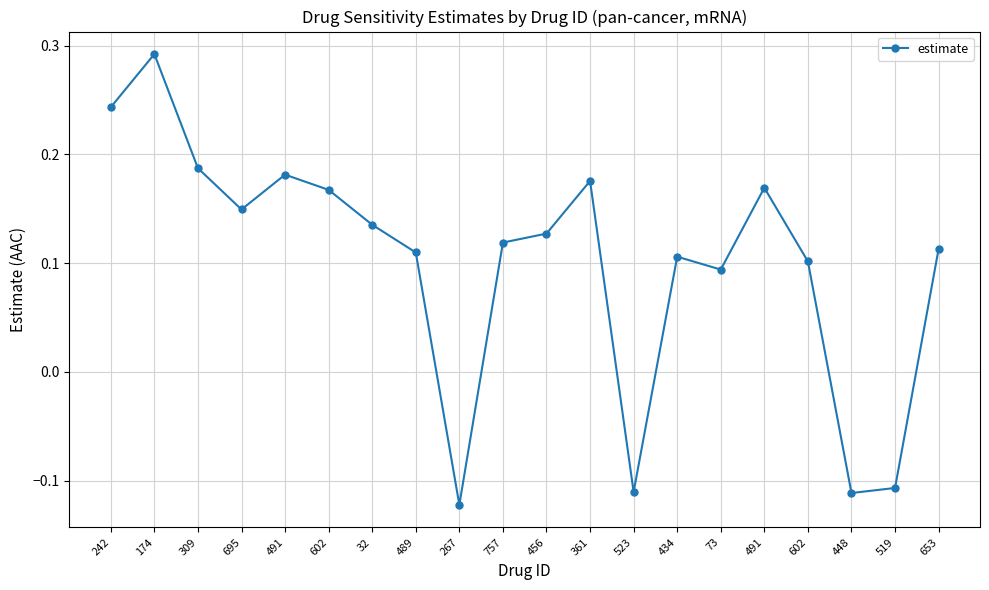

Rank the categories by value from lowest to highest.

267, 448, 523, 519, 73, 602, 434, 489, 653, 757, 456, 32, 695, 602, 491, 361, 491, 309, 242, 174